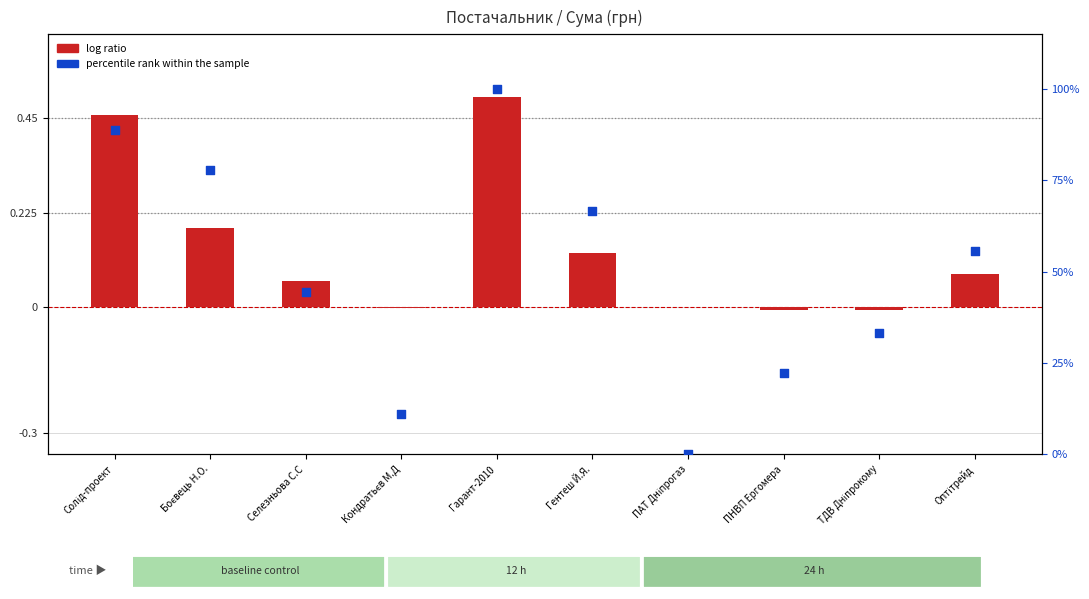

What are all the series names shown in the legend?

log ratio, percentile rank within the sample